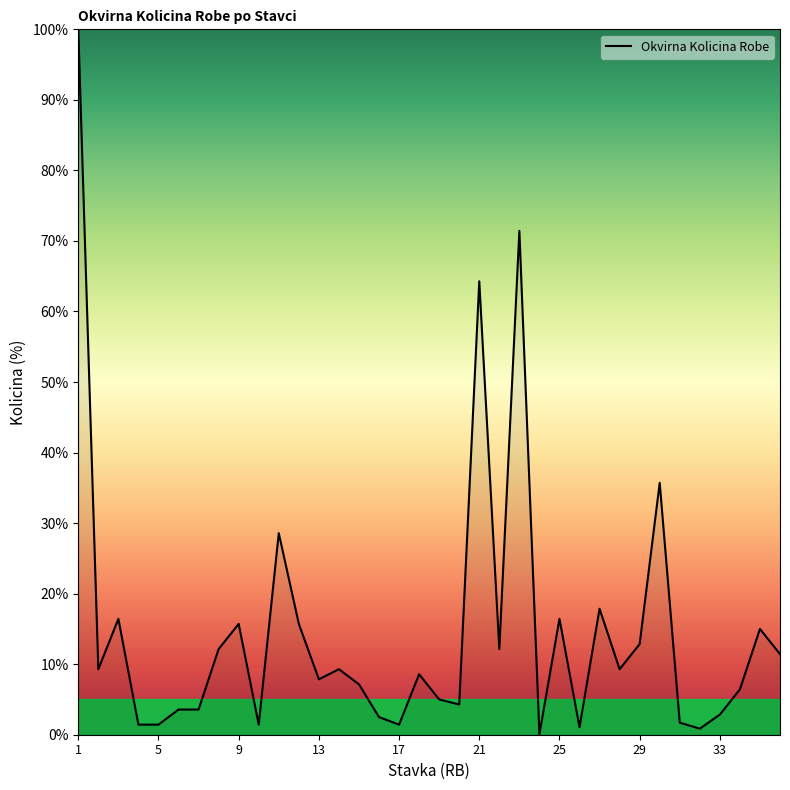

What is the difference between the maximum and minimum values?

99.9